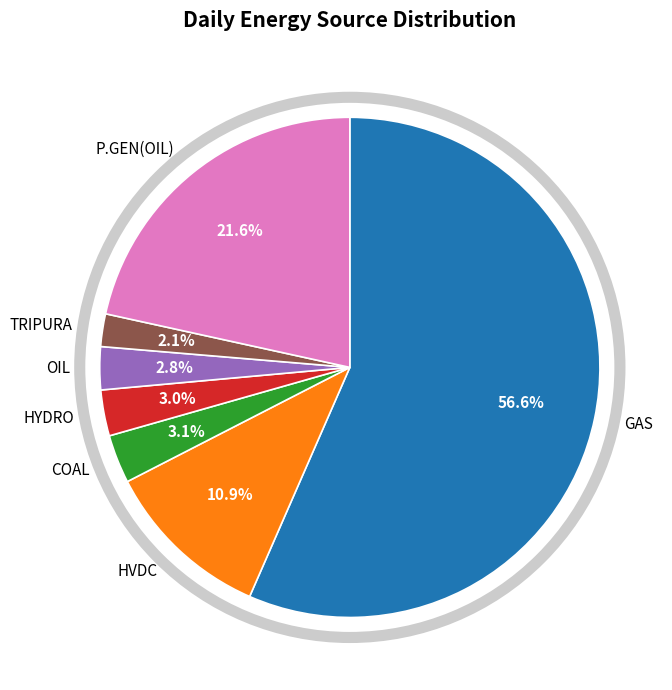

Do TRIPURA and COAL together represent more than half of the pie?

No